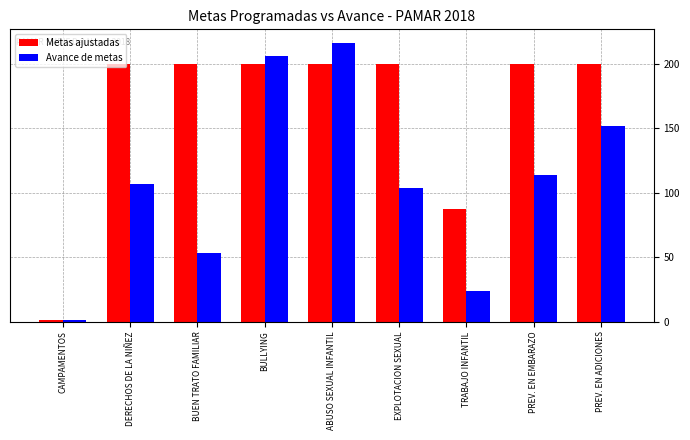

How many data points does each series have?

9